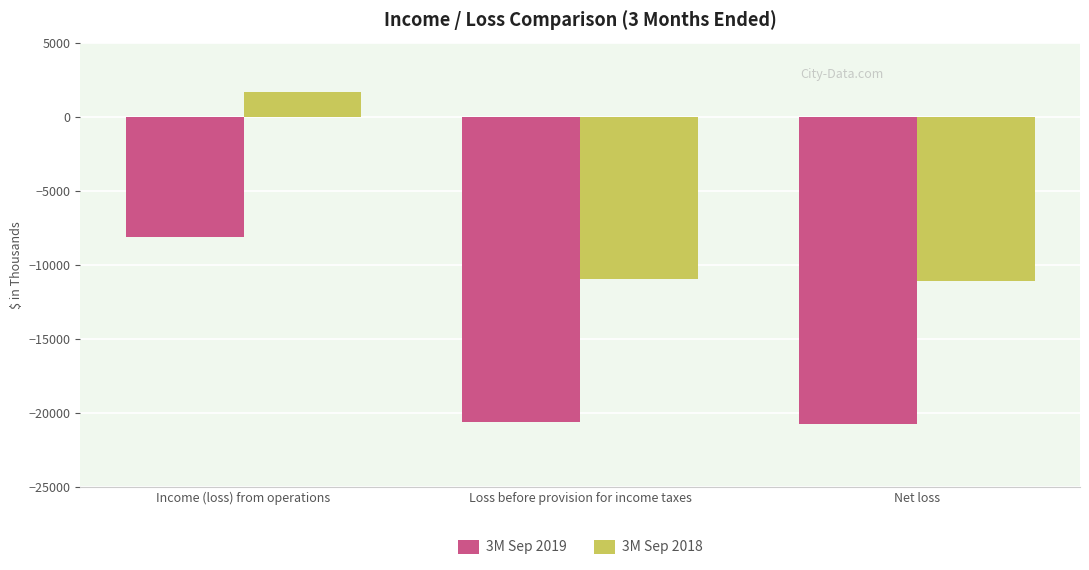

What is the spread (max minus min) of values at Loss before provision for income taxes?

9647